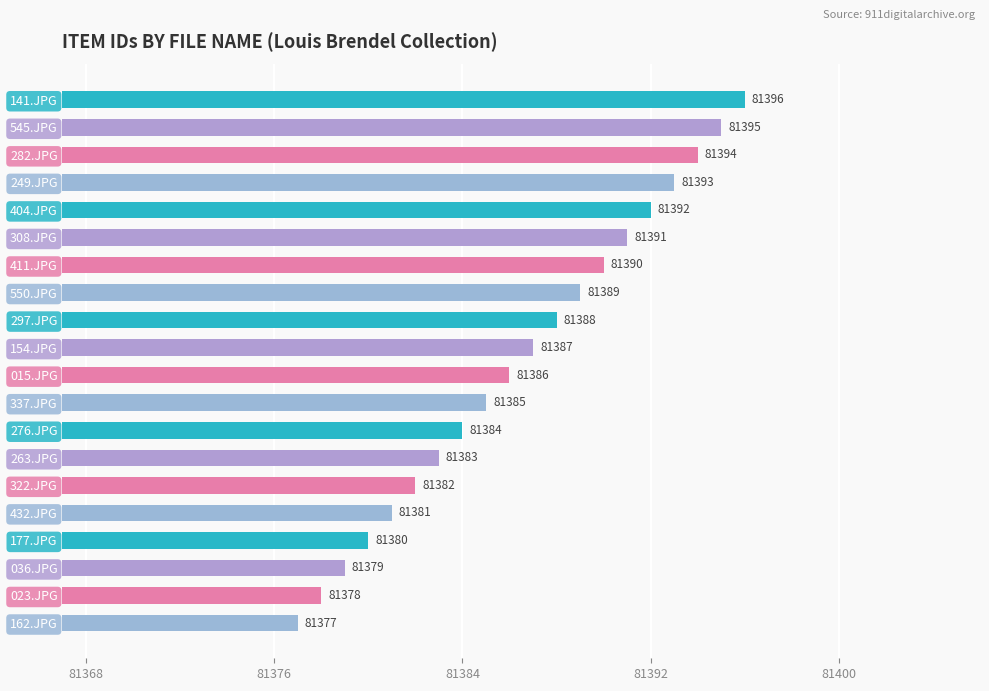

Reading top to bottom, what are all the values shown in this chart?

141.JPG=81396	545.JPG=81395	282.JPG=81394	249.JPG=81393	404.JPG=81392	308.JPG=81391	411.JPG=81390	550.JPG=81389	297.JPG=81388	154.JPG=81387	015.JPG=81386	337.JPG=81385	276.JPG=81384	263.JPG=81383	322.JPG=81382	432.JPG=81381	177.JPG=81380	036.JPG=81379	023.JPG=81378	162.JPG=81377